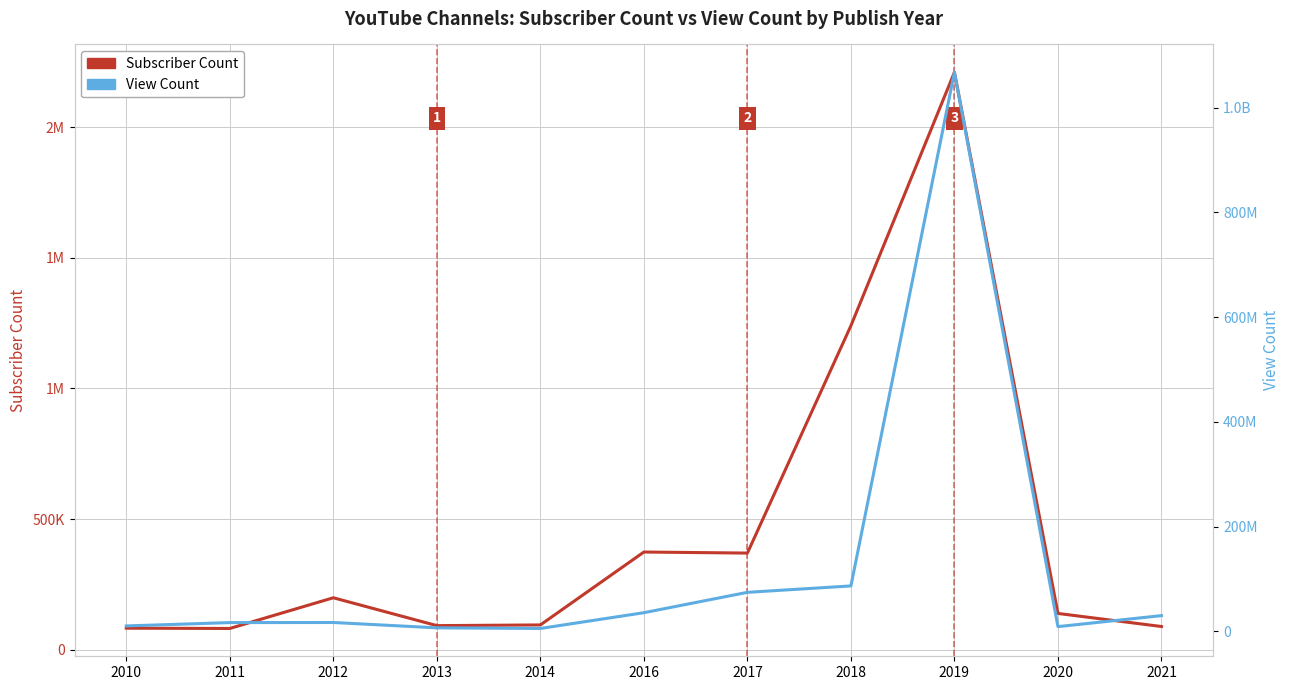

What is the value of the View Count point at the 10th from the left?

9043397